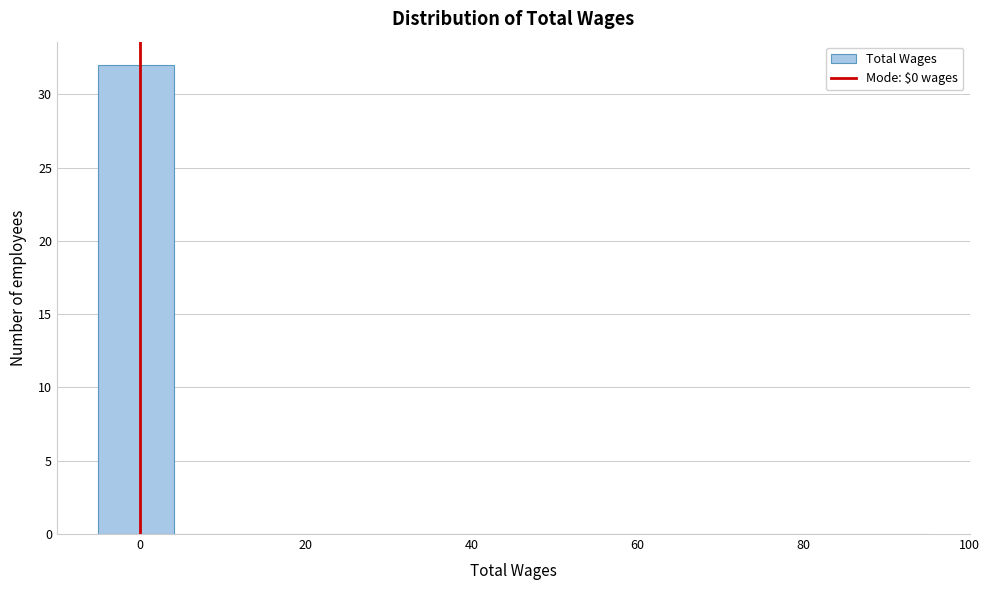

Reading left to right, transcribe this chart: for each bar, give the range it covers on the x-axis and its height. Neither the bar edges nor the heights are printed on the chart, so give them approximately, as read against the axes.

-4 to 4: 32
4 to 14: 0
14 to 22: 0
22 to 32: 0
32 to 40: 0
40 to 50: 0
50 to 58: 0
58 to 68: 0
68 to 76: 0
76 to 86: 0
86 to 96: 0